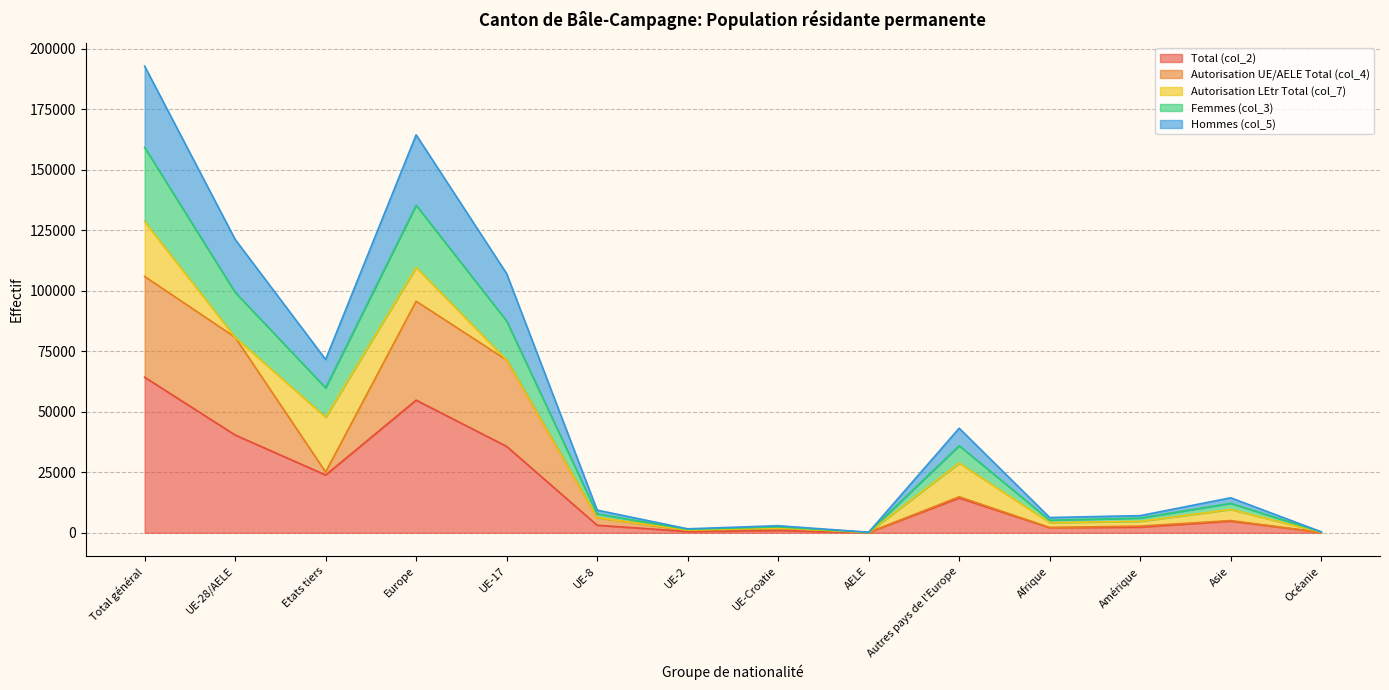

Does the chart have visible grid lines?

Yes